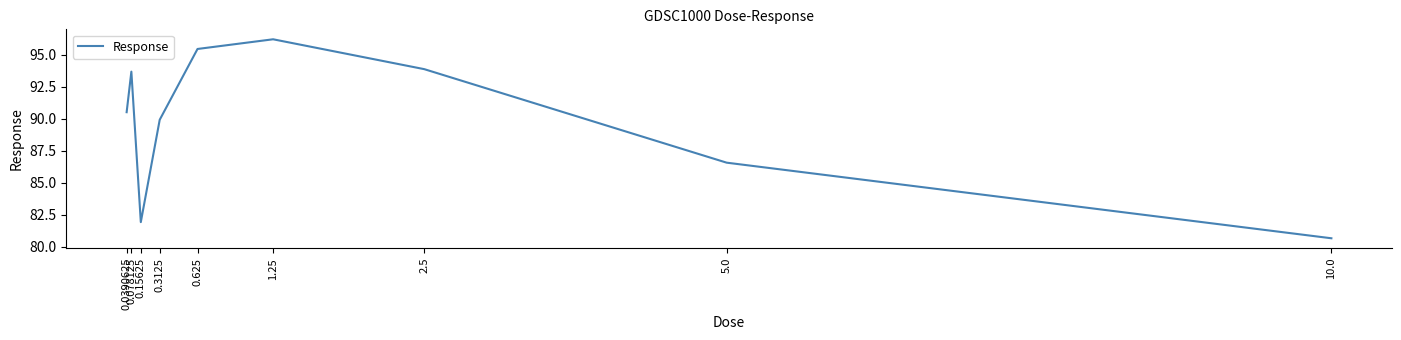

What is the difference between the maximum and second lowest values?

14.3